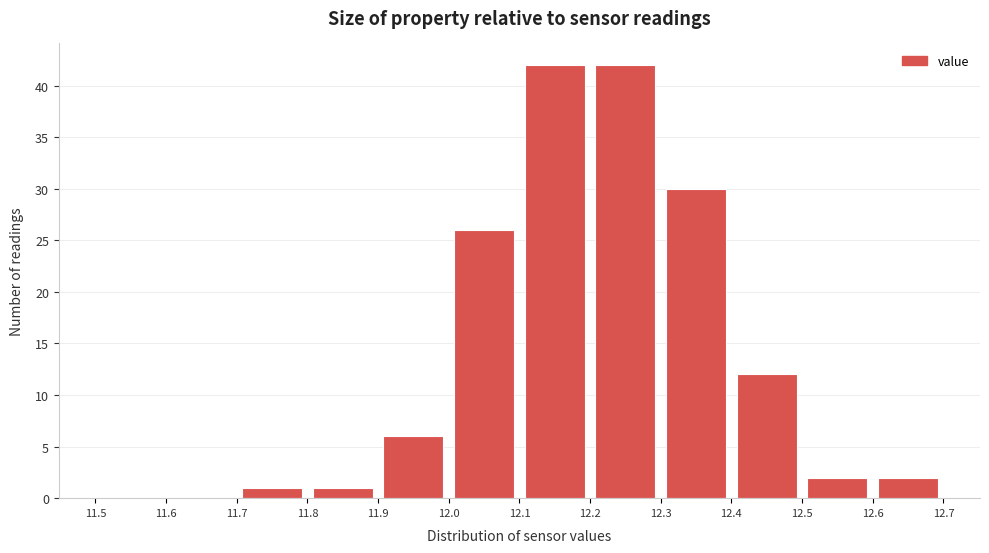

Reading left to right, list every bar in this chart as the range it spans on the x-axis followed by its height. The values are not printed on the chart, so give them approximately, as read against the axis.

11.5 to 11.6: 0
11.6 to 11.7: 0
11.7 to 11.8: 1
11.8 to 11.9: 1
11.9 to 12.0: 6
12.0 to 12.1: 26
12.1 to 12.2: 42
12.2 to 12.3: 42
12.3 to 12.4: 30
12.4 to 12.5: 12
12.5 to 12.6: 2
12.6 to 12.7: 2